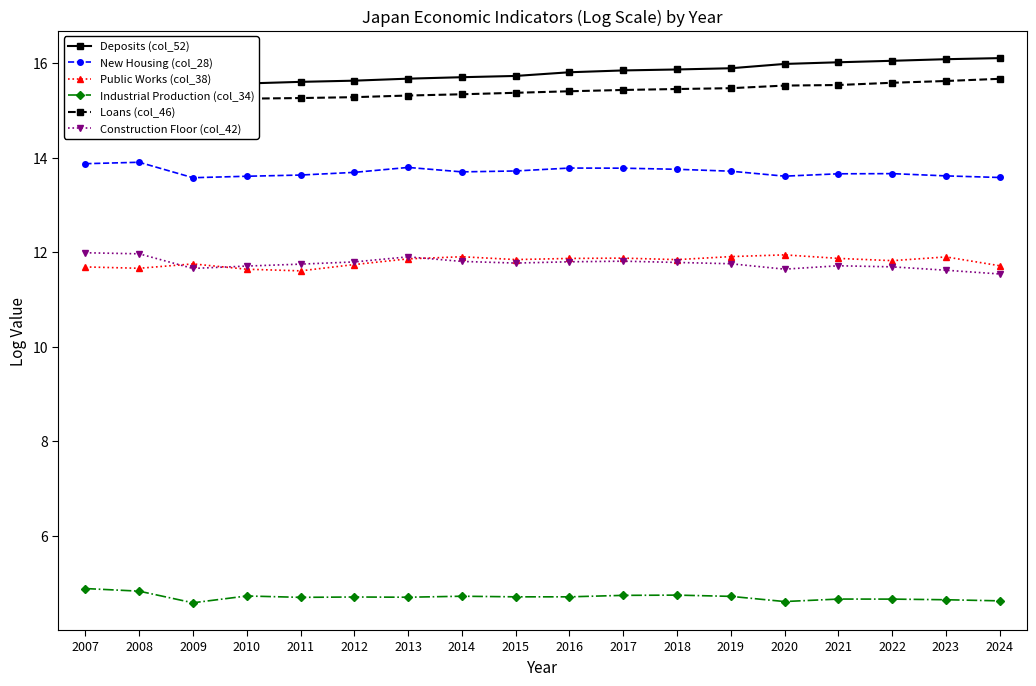

At how many categories does at least one series exceed 6?

18